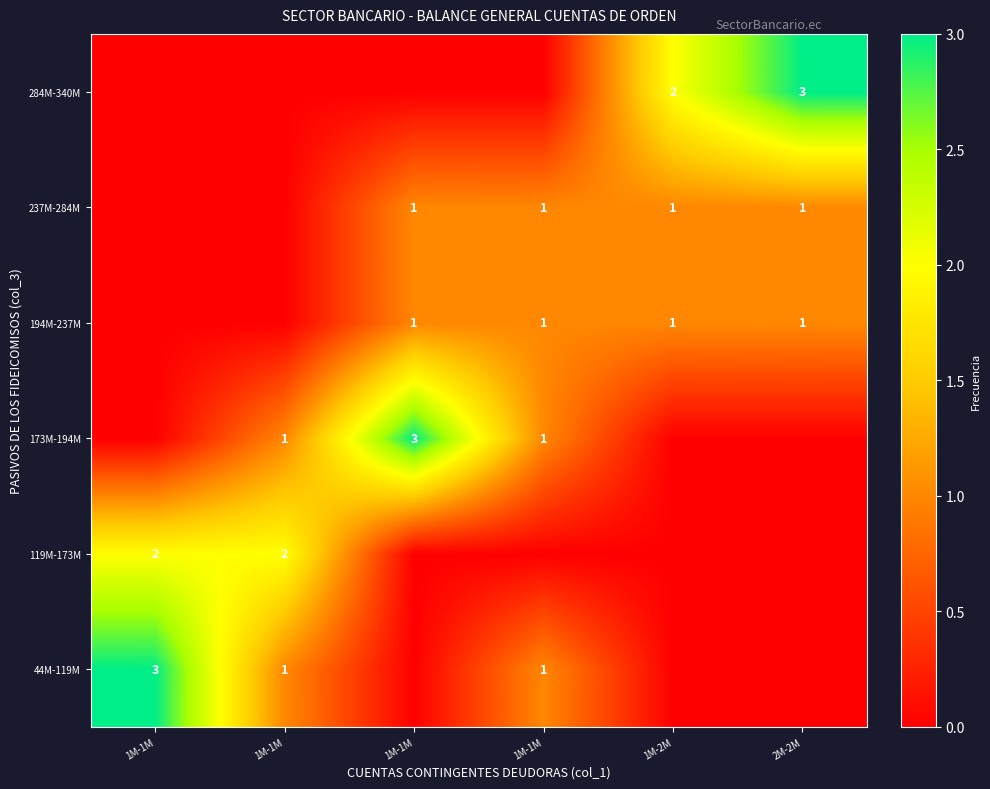

How many values in 44M-119M are above zero?

3